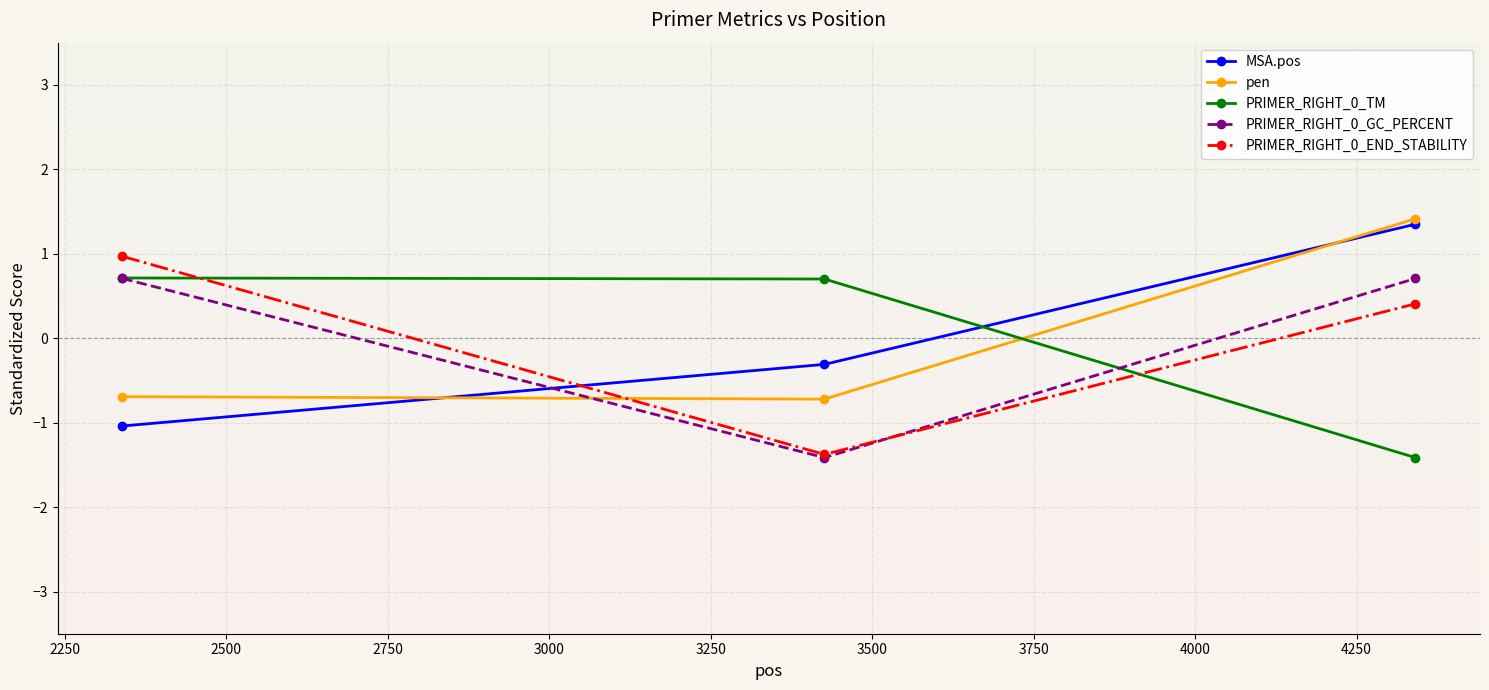

What is the value of the pen point at the 2nd from the left?

-0.7